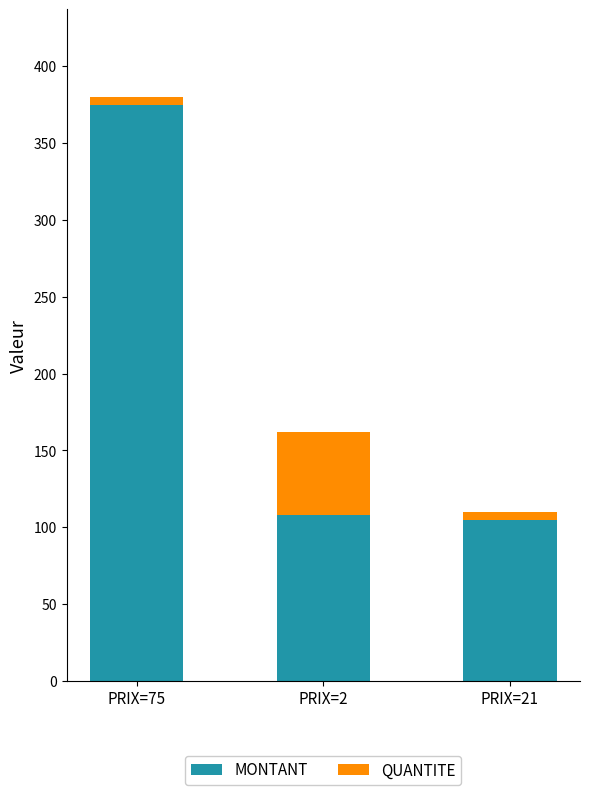

What is the minimum value for MONTANT?

105